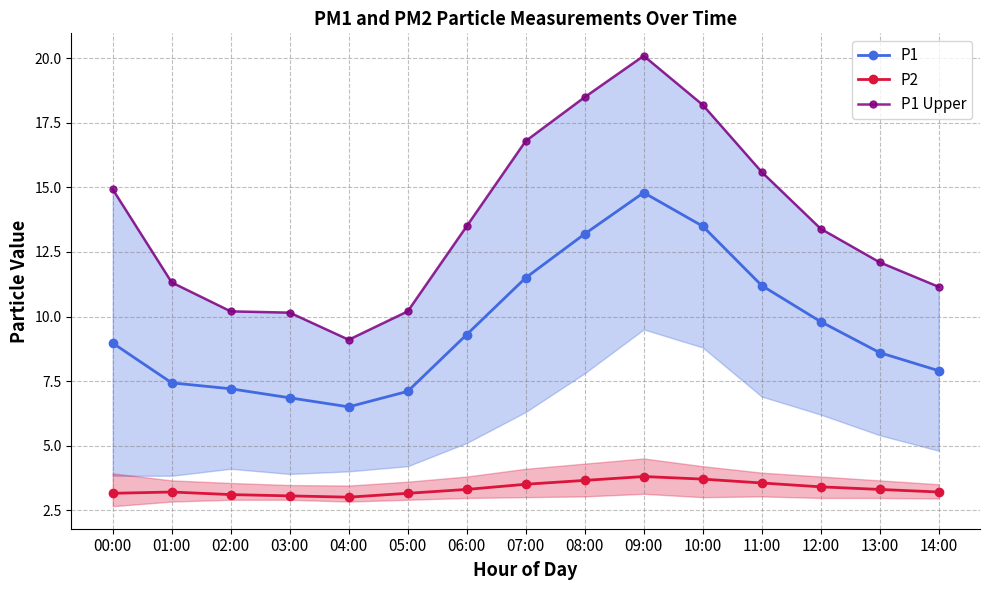

Where does the P1 series first go above 8?

00:00